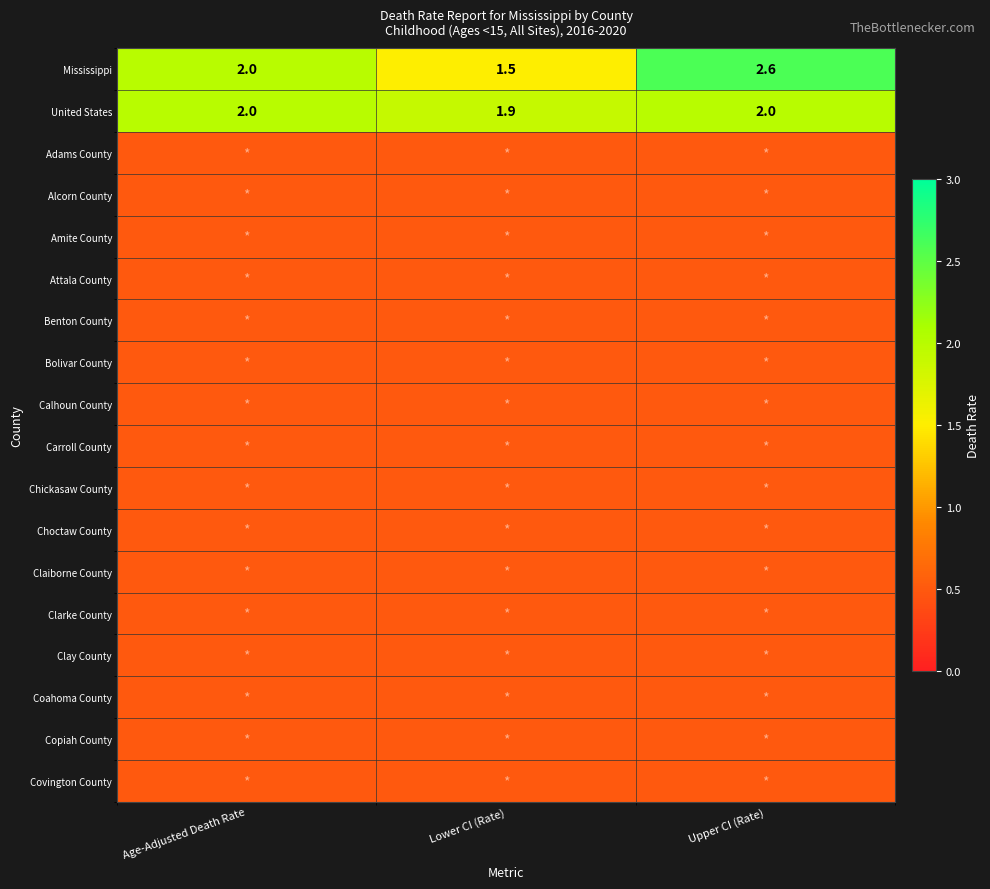

At which category is the sum across all series the highest?

Upper CI (Rate)